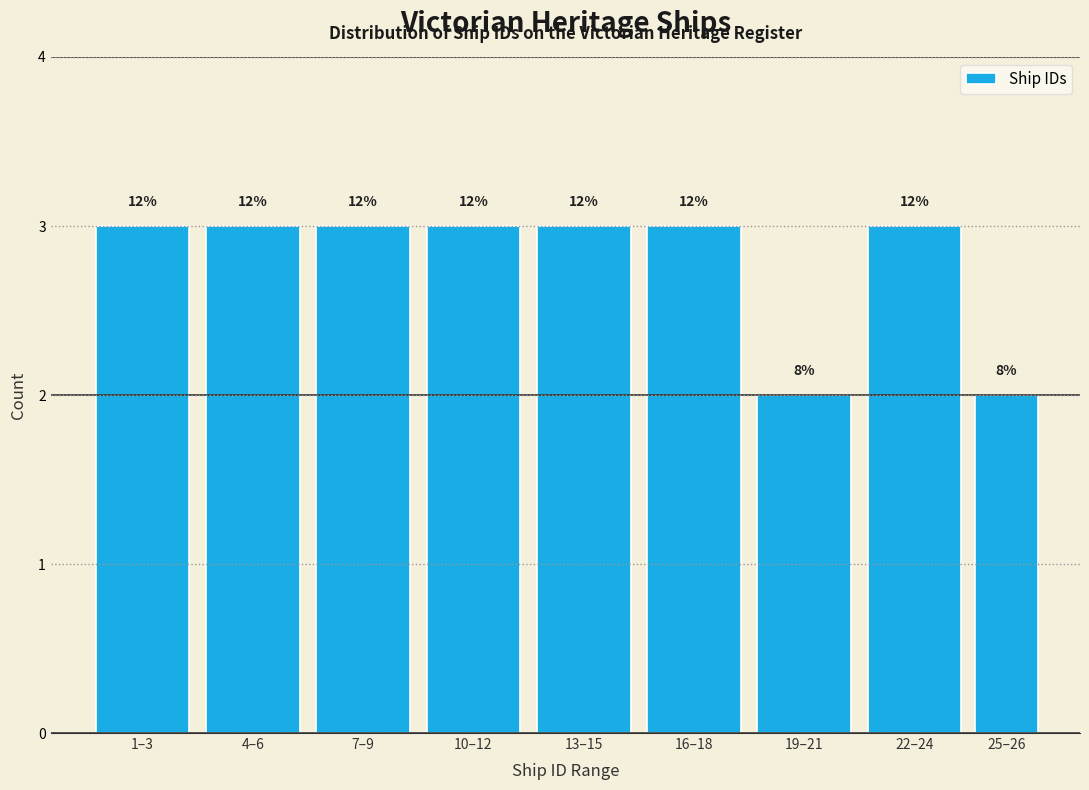

Are the bars horizontal?

No